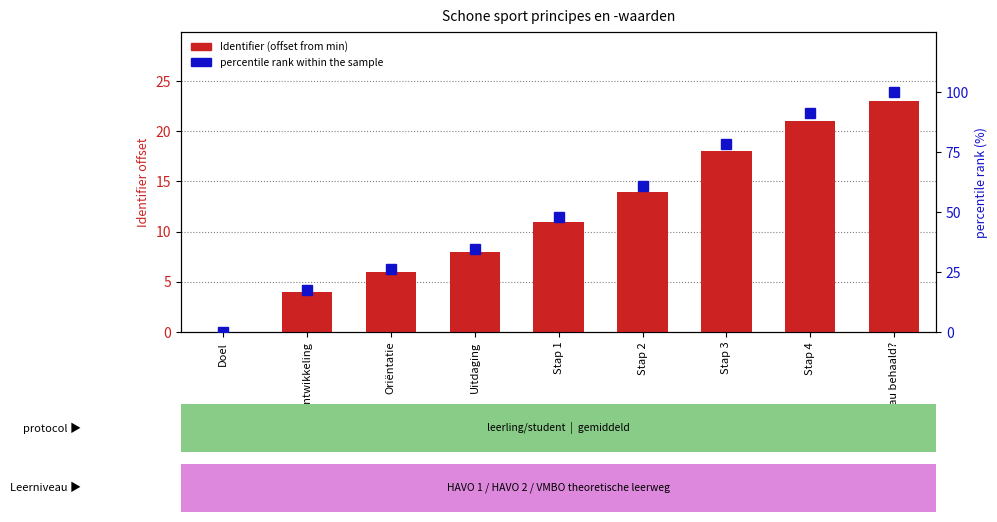

What is the approximate value of Identifier (offset from min) at Uitdaging?

8.0